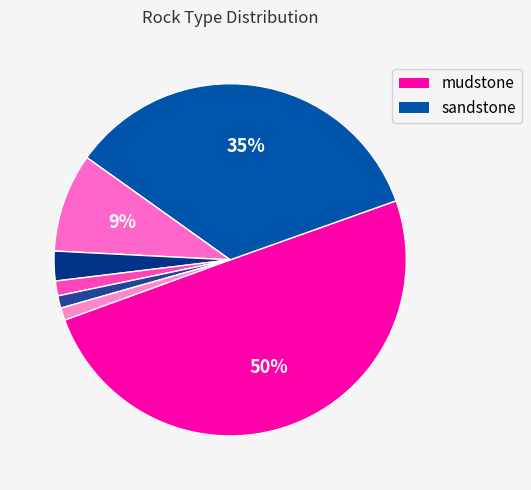

Rank the categories by value from highest to lowest.

mudstone, sandstone, covered, coal, conglomerate, limestone, siltstone